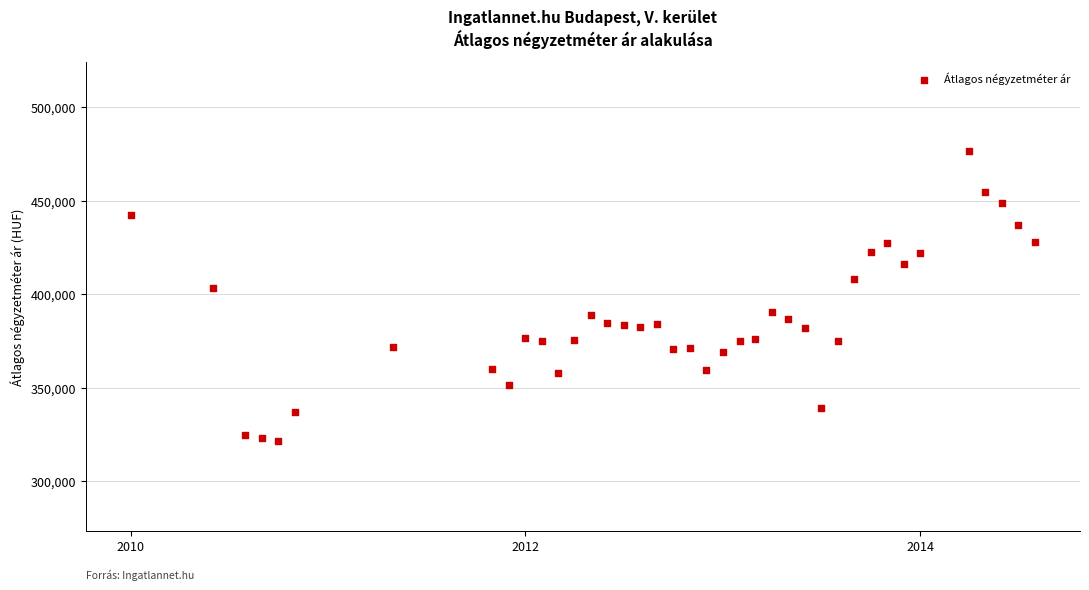

What Y value in the scatter plot is closest to 399178?

403205